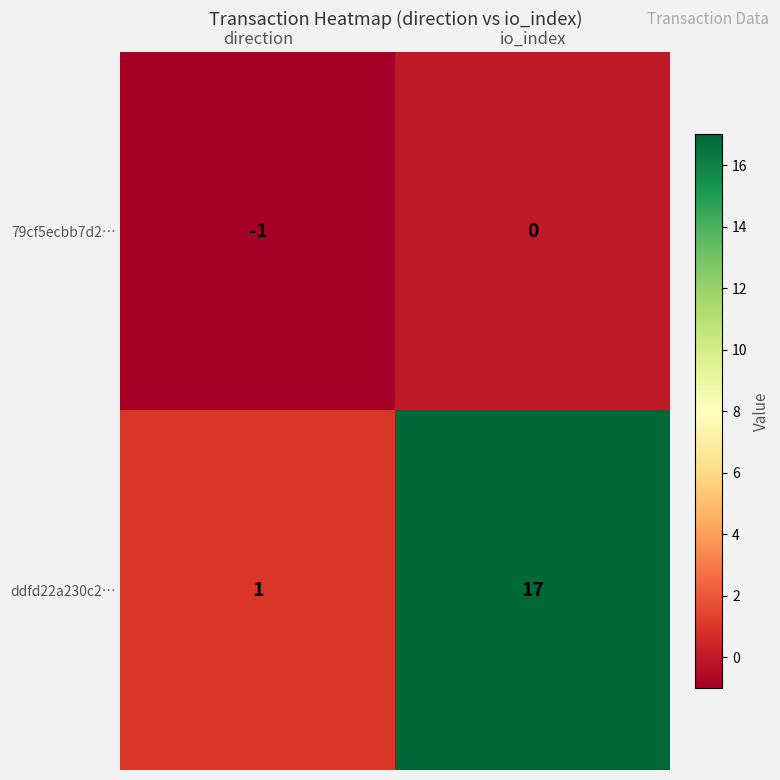

What is the difference between the highest and lowest values at io_index?

17